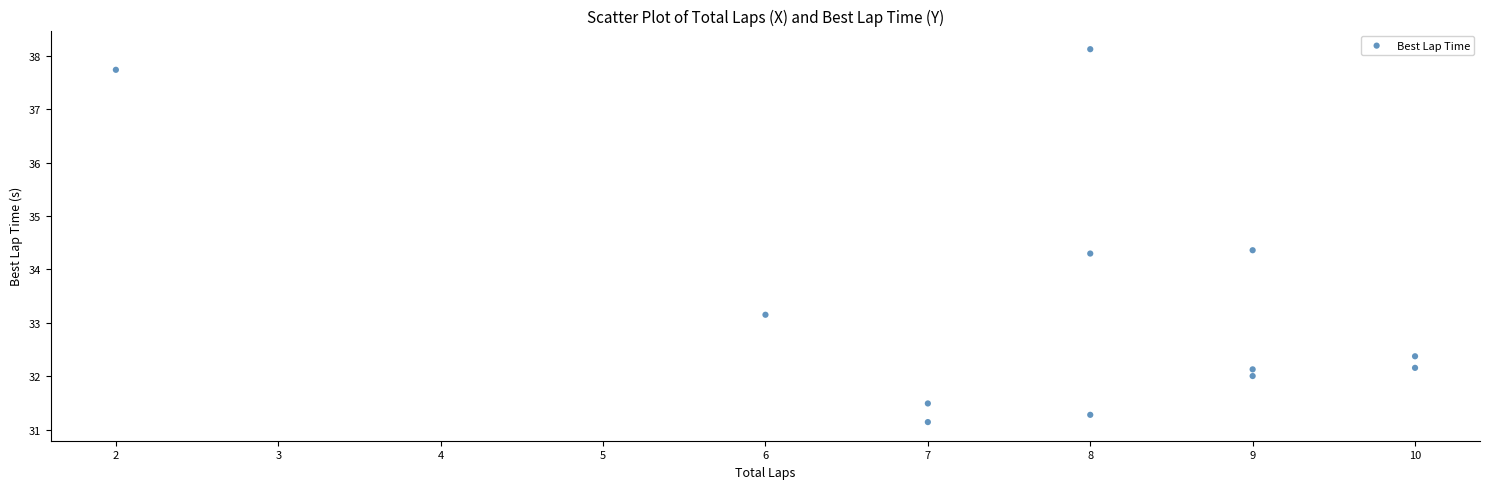

What is the range of X values (max minus min)?

8.0